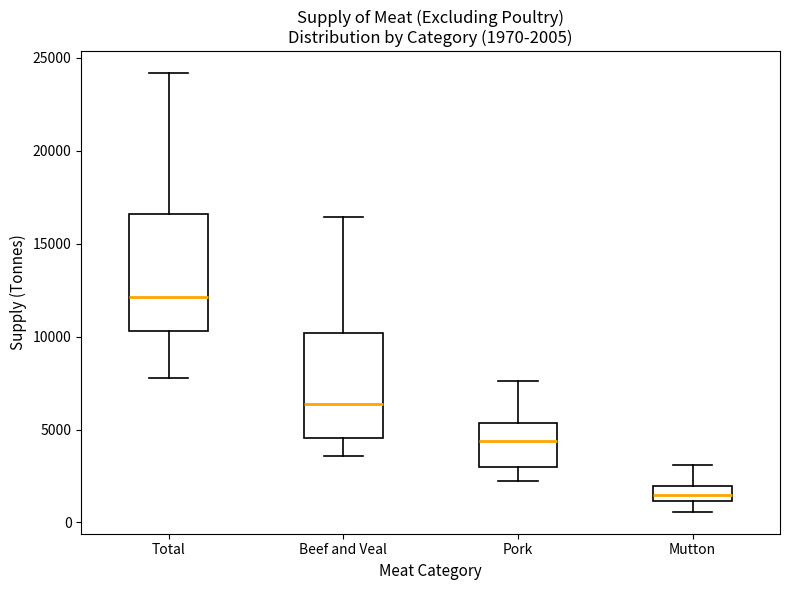

Which box is the tallest, from its lower edge to its upper edge?

Total